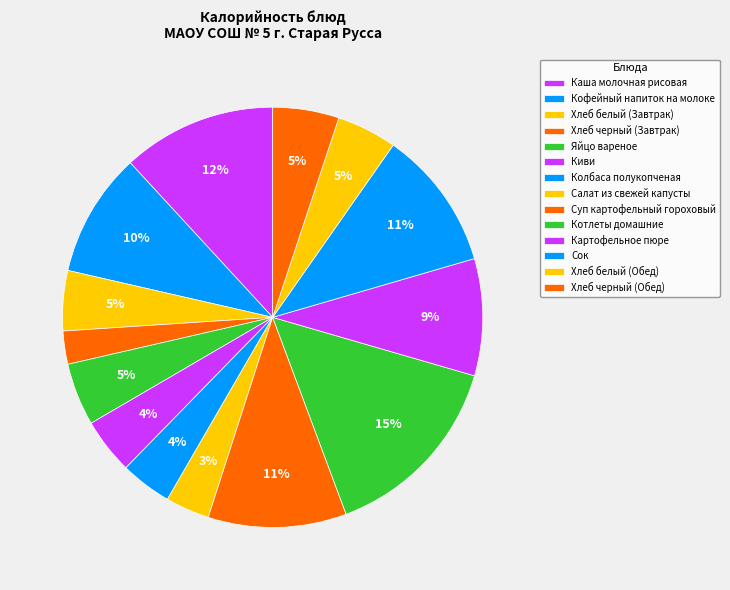

How many segments does this pie chart have?

14